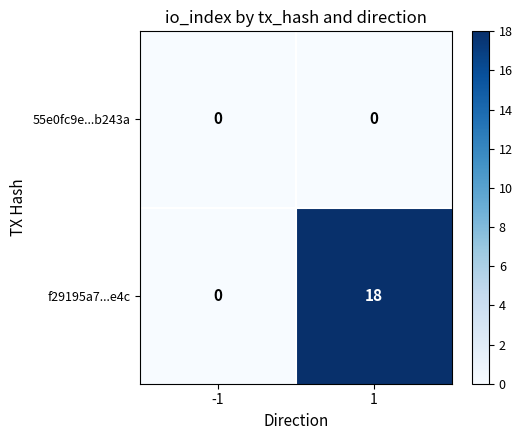

What is the difference between the maximum and minimum values in the f29195a7...e4c series?

18